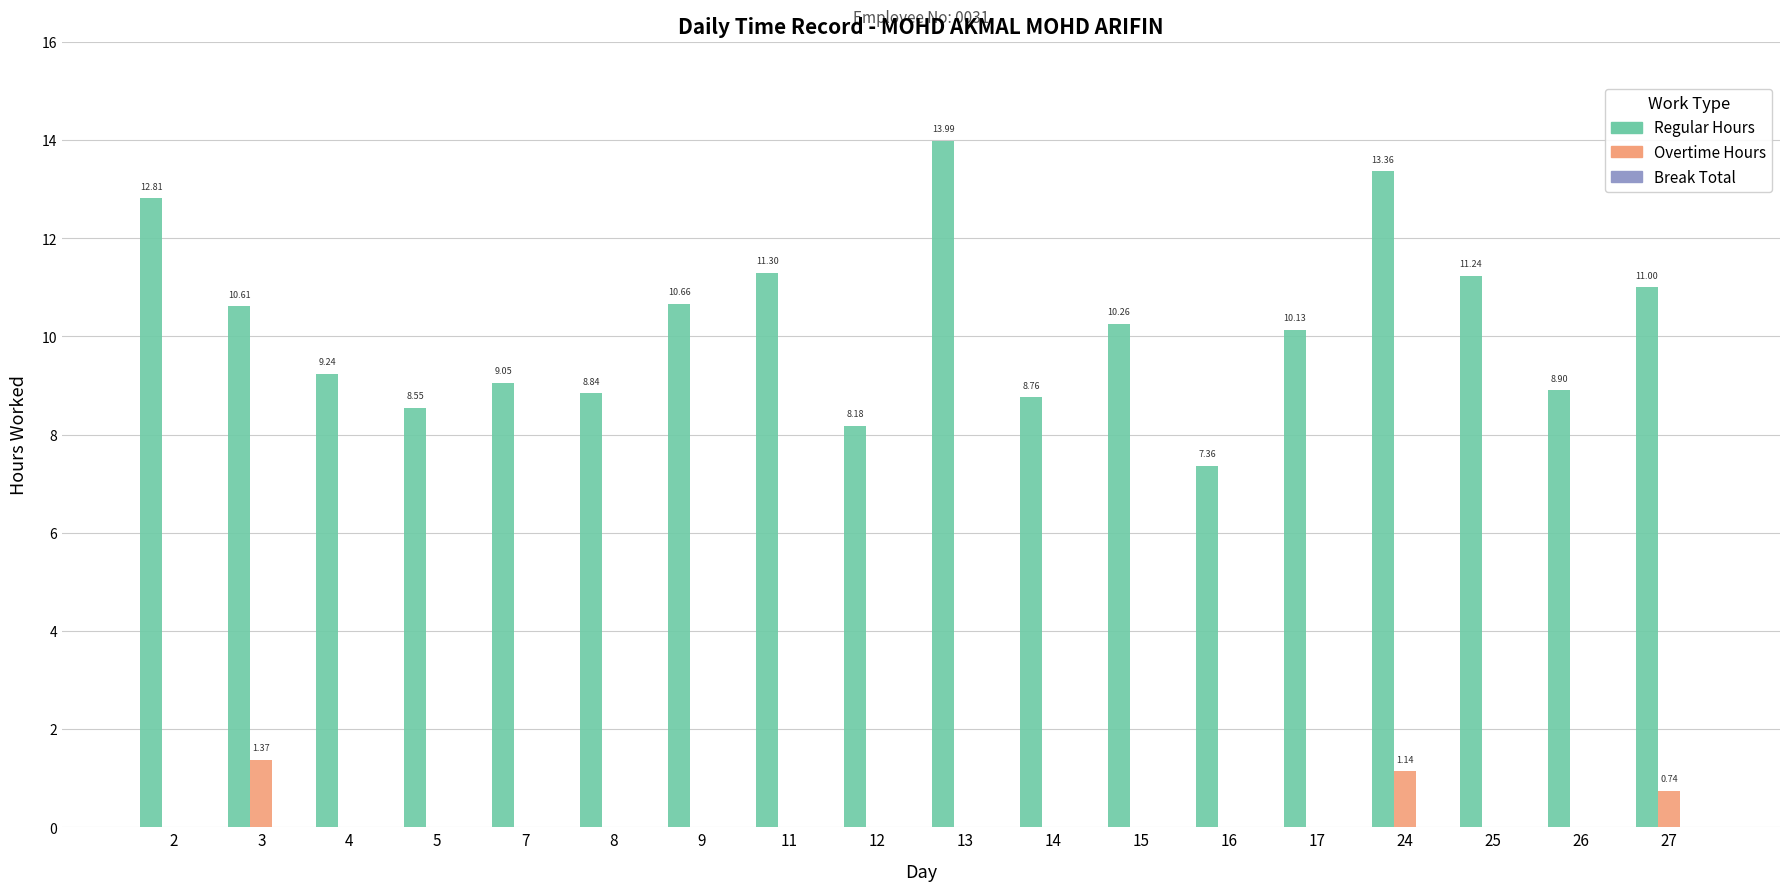

Between 8 and 15, which series saw the biggest shift?

Regular Hours